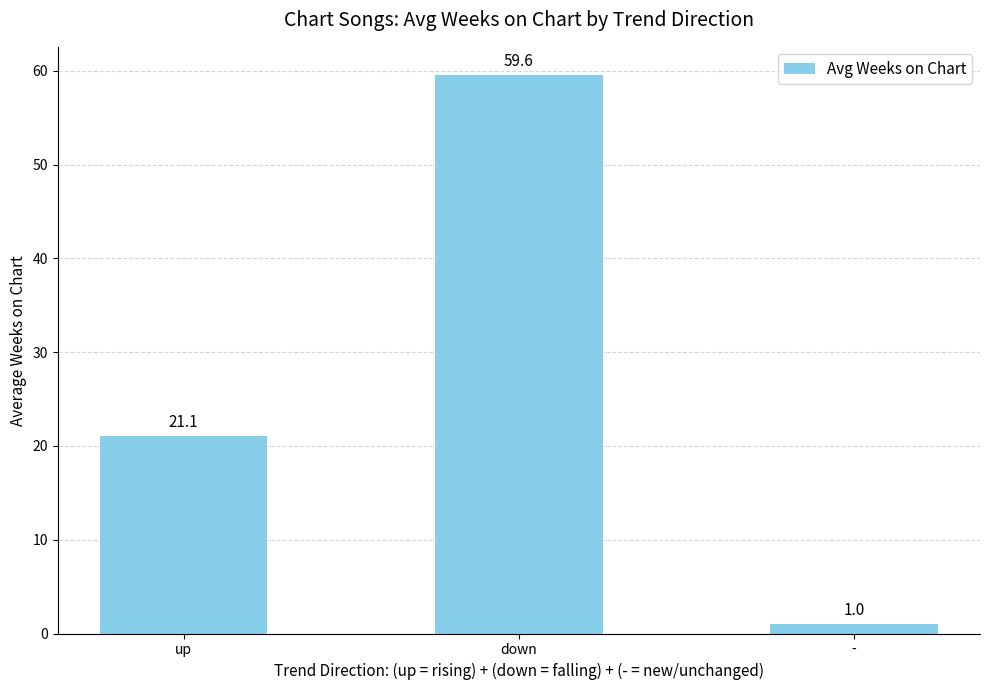

Where is the data nearest to the value 30?

up